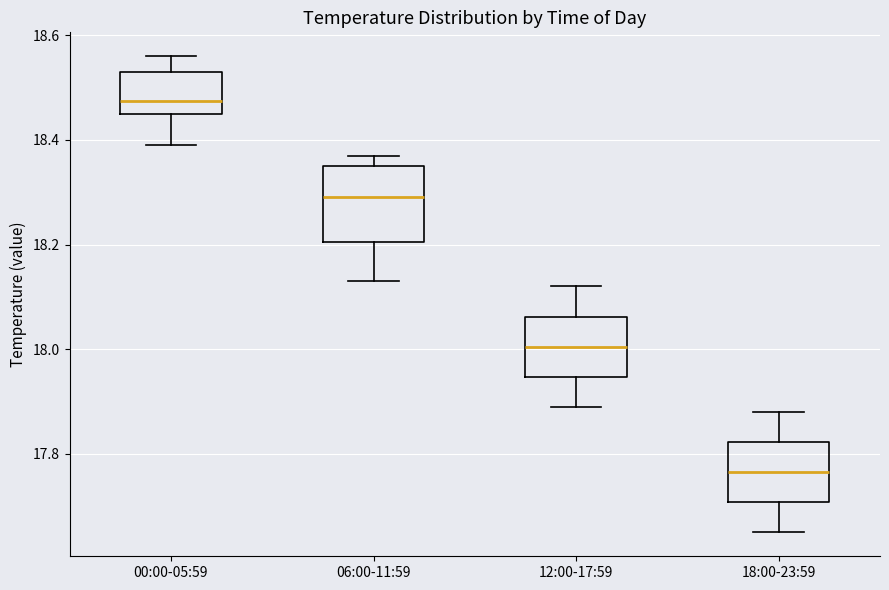

Reading left to right, read every box against the y-axis: the position of its median line, the range the box covers, and the ends of its whiskers. The values are not printed on the chart, so give them approximately, as read against the axis.

00:00-05:59: median 18.48, box 18.46 to 18.54, whiskers 18.40 to 18.56
06:00-11:59: median 18.30, box 18.20 to 18.36, whiskers 18.14 to 18.38
12:00-17:59: median 18.00, box 17.94 to 18.06, whiskers 17.90 to 18.12
18:00-23:59: median 17.76, box 17.70 to 17.82, whiskers 17.66 to 17.88